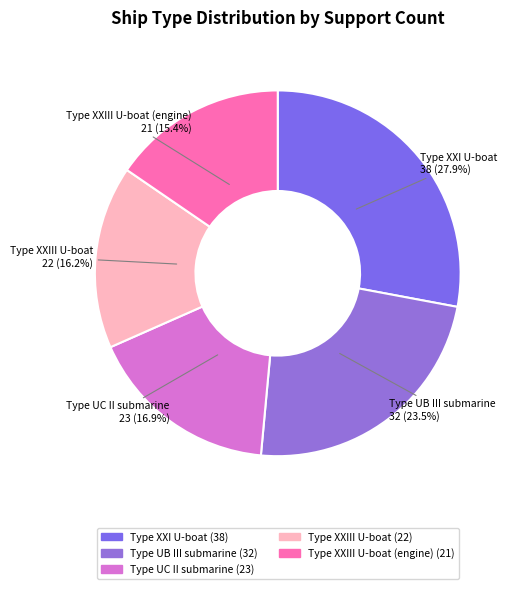

How many slices are in this pie chart?

5